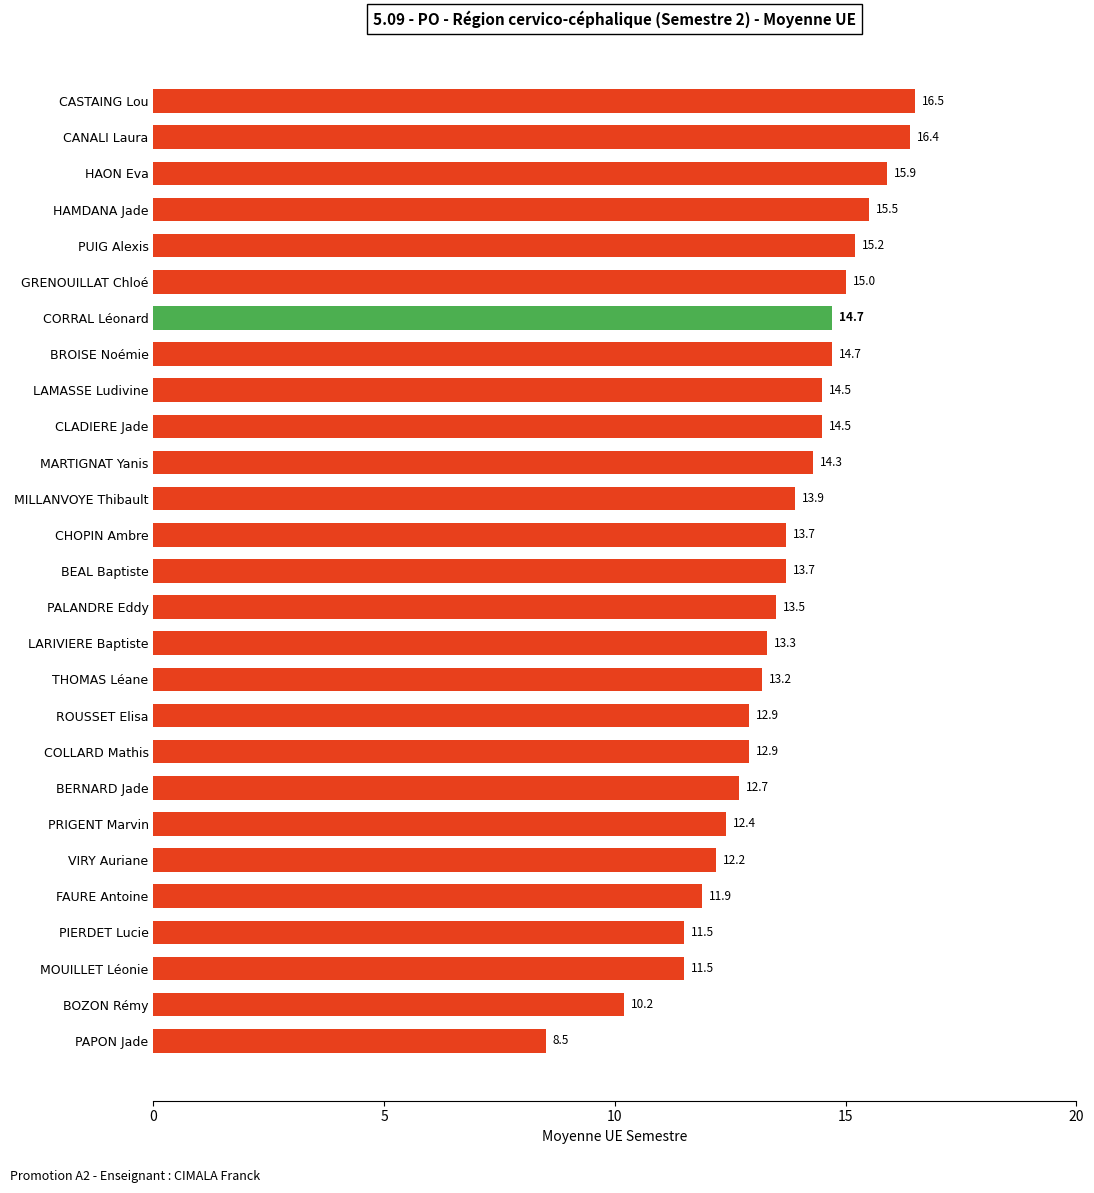

The value at HAMDANA Jade is 8.0. True or false?

False